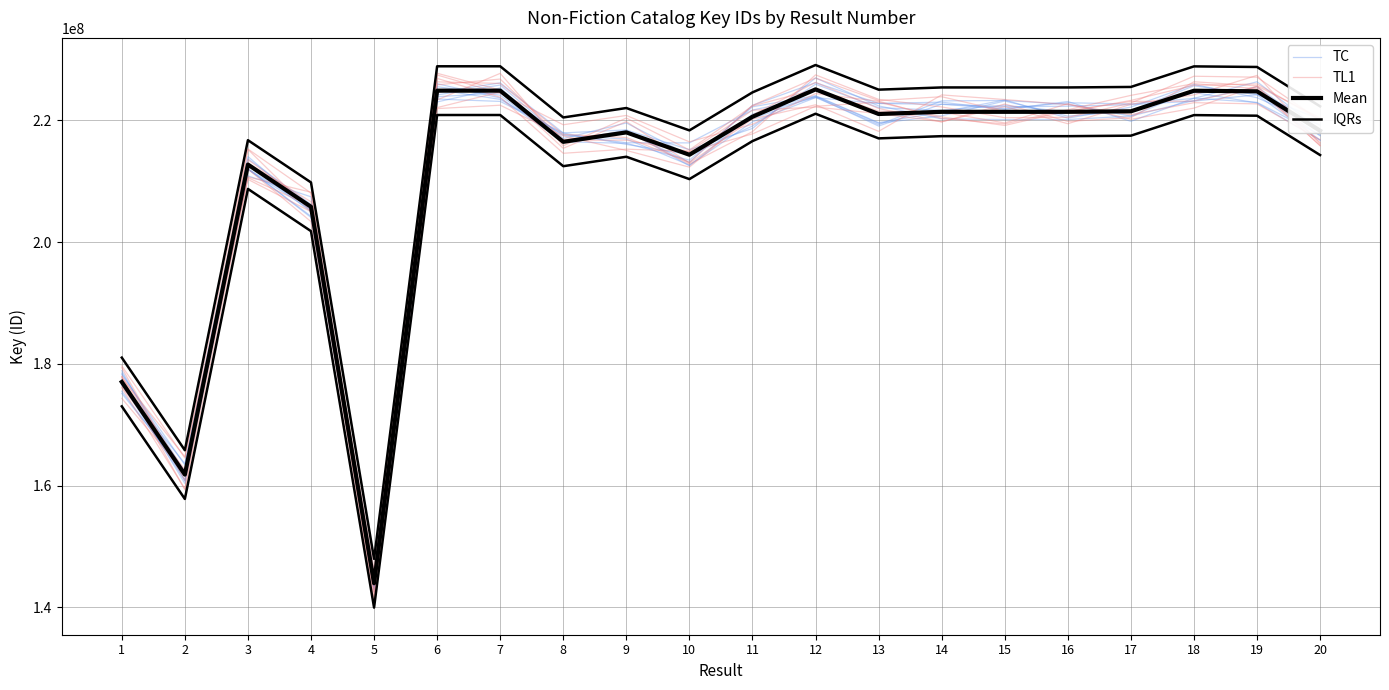

Is the value of Mean at 16 greater than the value of TL1 at 10?

Yes